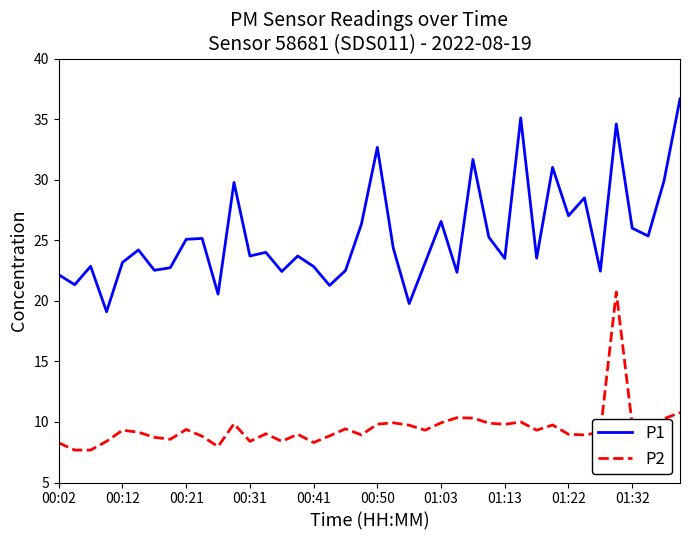

List the series in order of their overall mean, highest first.

P1, P2